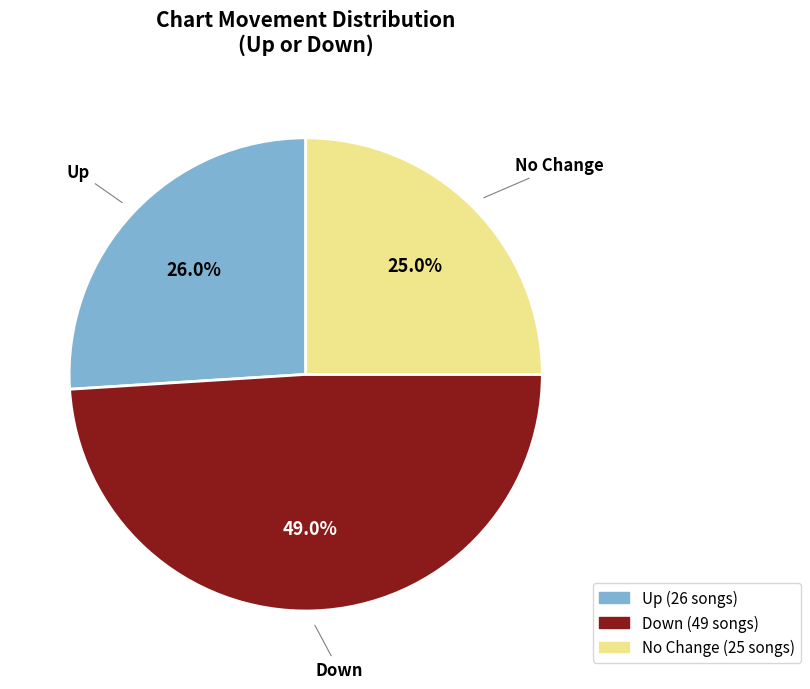

Does any single category account for the majority?

No